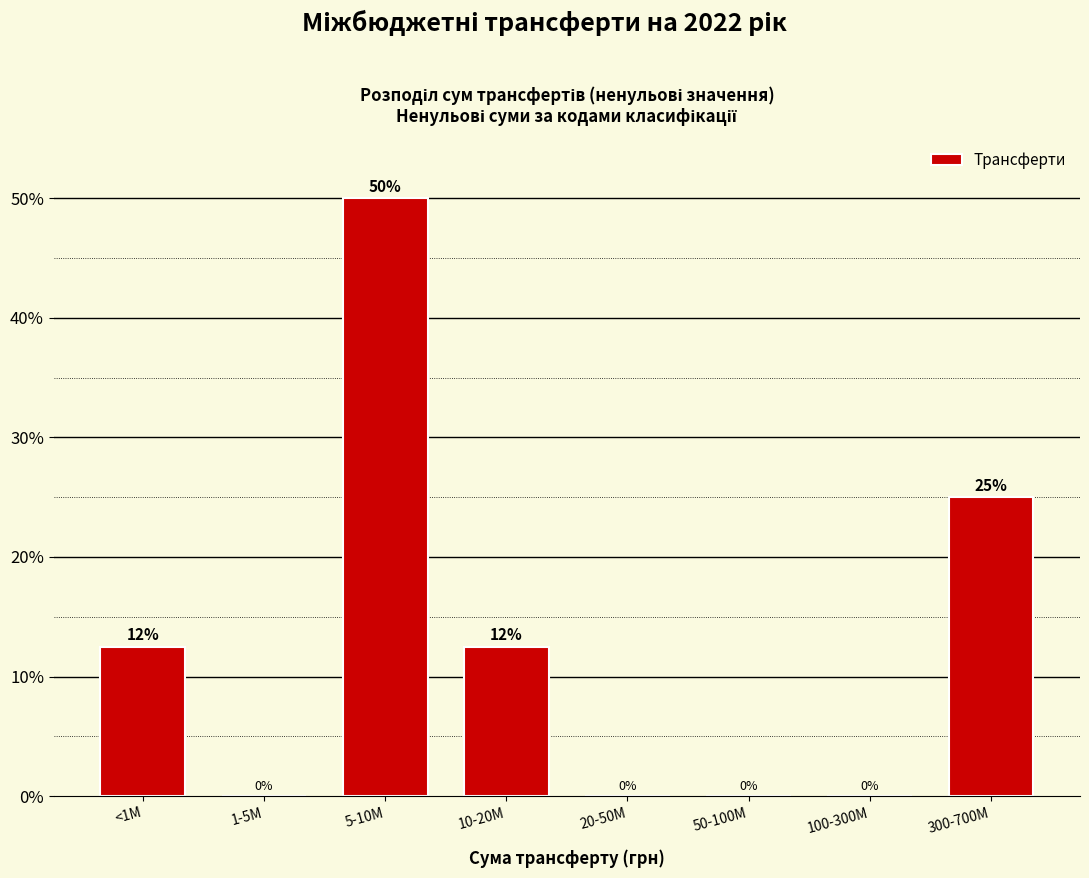

What is the greatest value displayed?

50.0